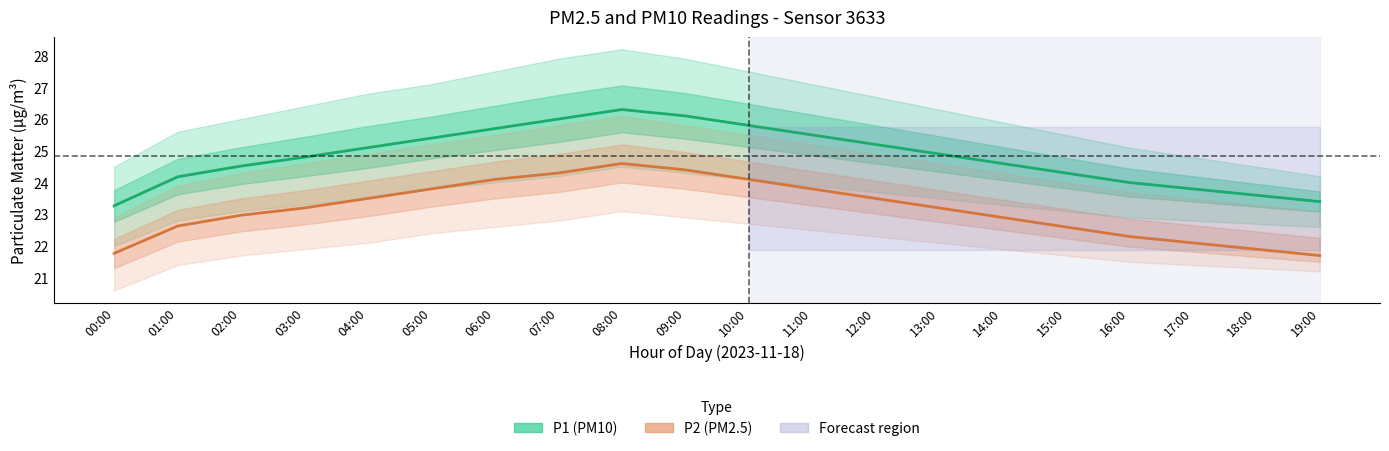

How many data points does each series have?

20